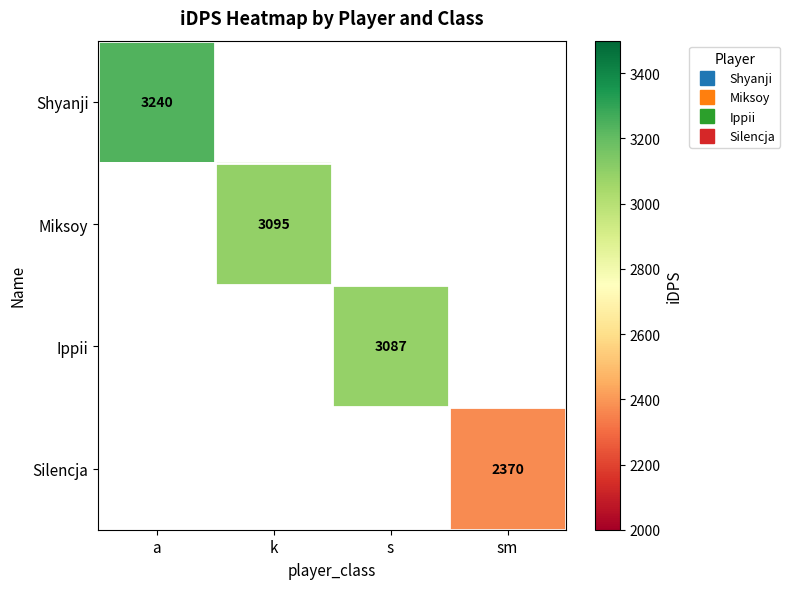

True or false: Miksoy has a value of 5148.2 at k.

False